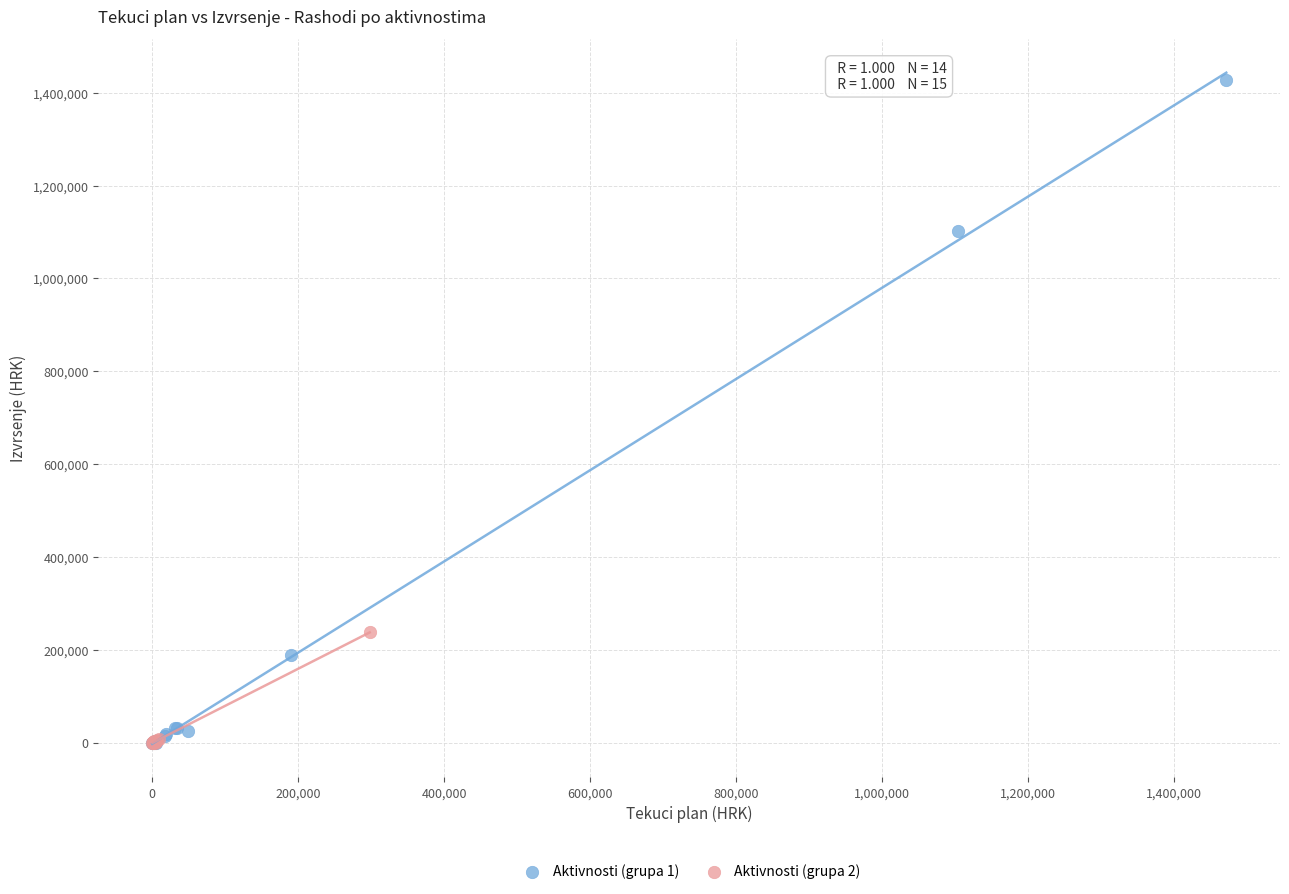

Which series has the largest Y range (max minus min)?

Aktivnosti (grupa 1)